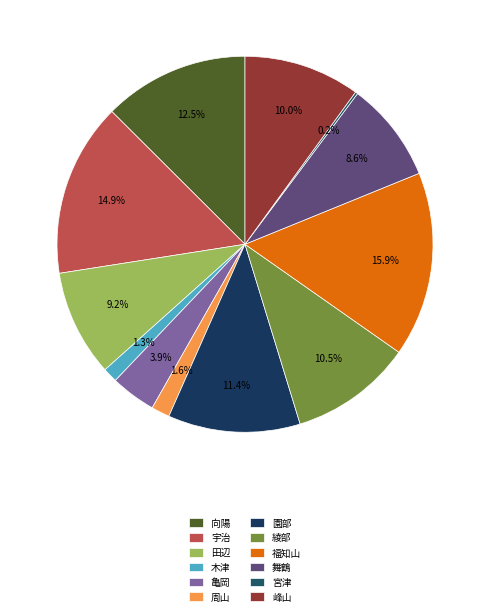

Is it true that 田辺 is 17% of the pie?

False